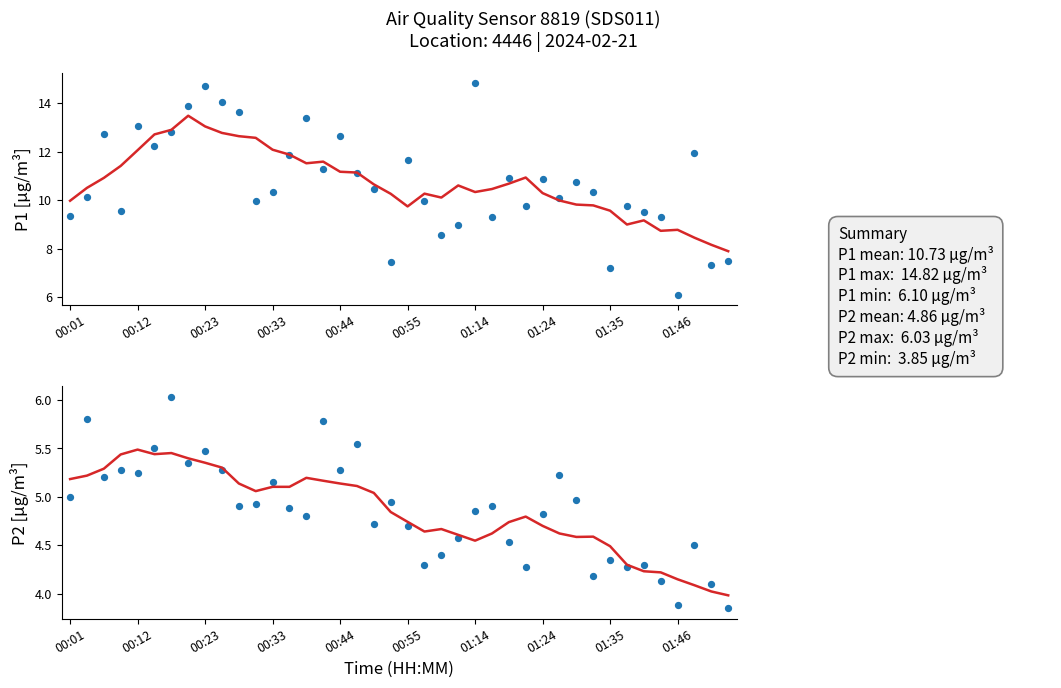

What are all the series names shown in the legend?

P1 smoothed, P1 data, P2 smoothed, P2 data